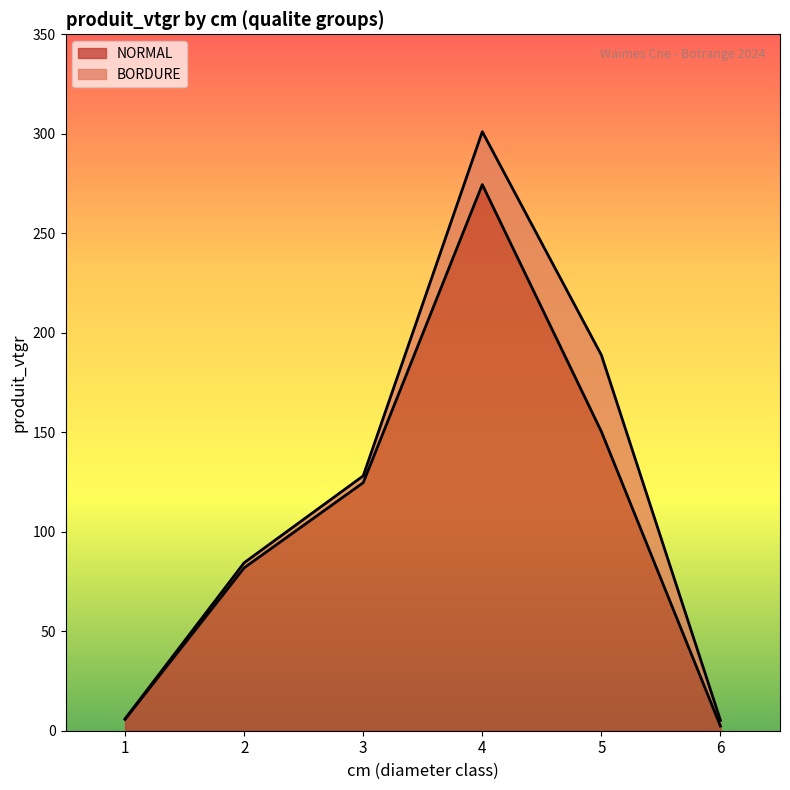

What is the change in value from 3 to 4?

+149.8